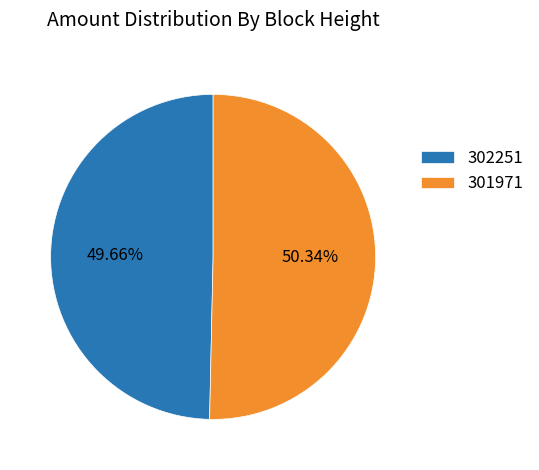

Which slice is the largest?

301971